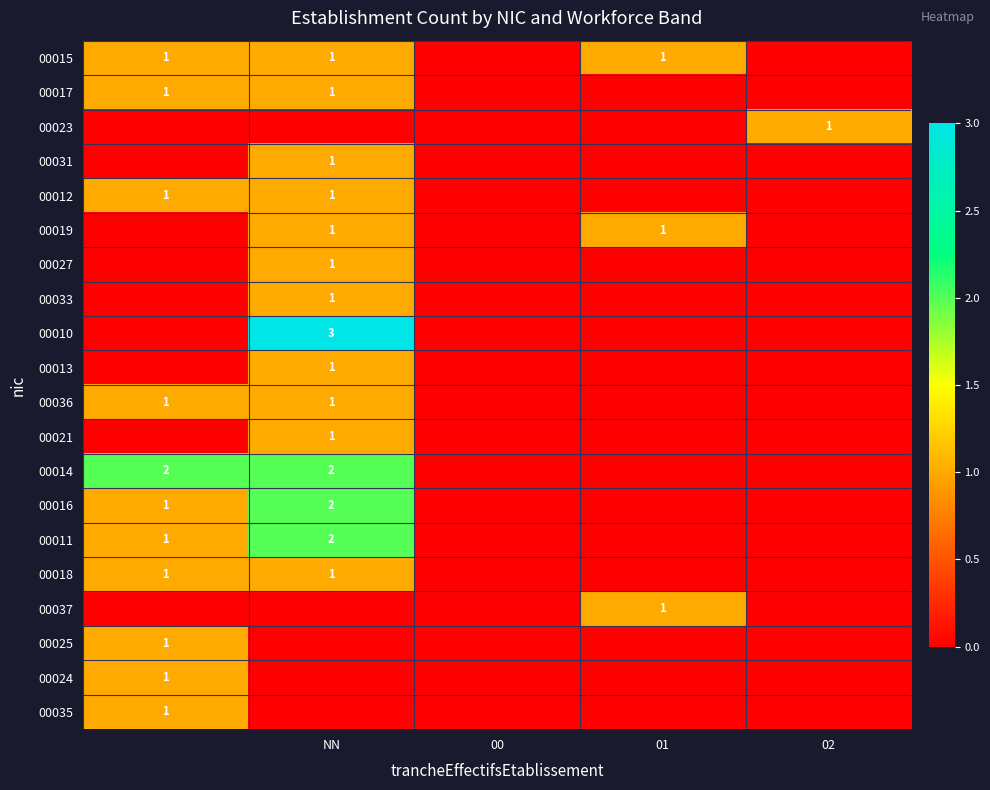

True or false: 00033 has a value of 1 at NN.

True